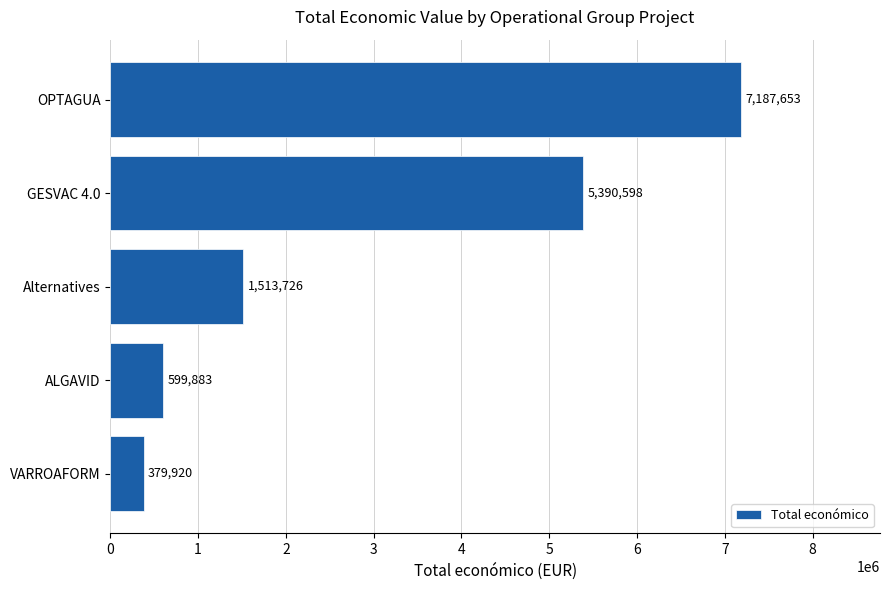

What is the value of the 4th bar from the top?

599883